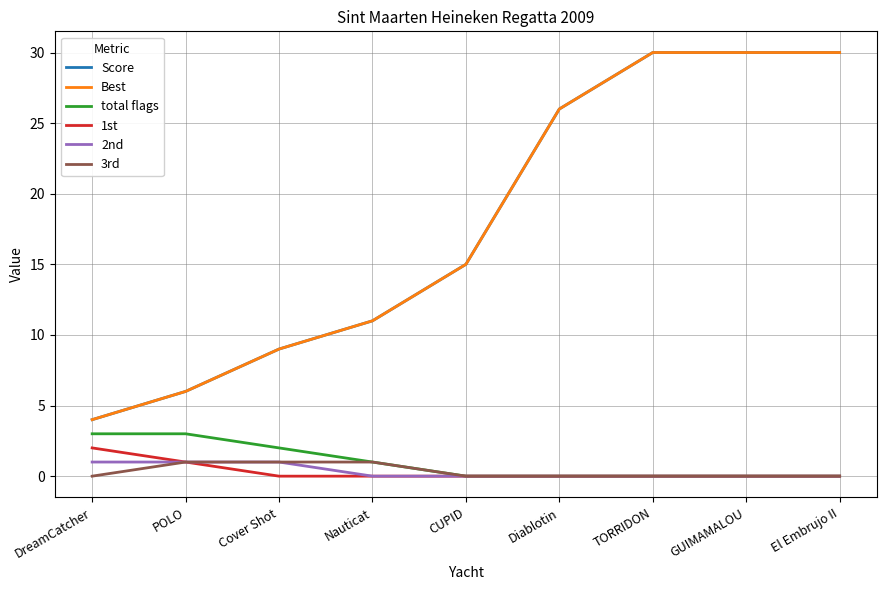

Reading left to right, what are all the values shown in this chart?

Score: DreamCatcher=4	POLO=6	Cover Shot=9	Nauticat=11	CUPID=15	Diablotin=26	TORRIDON=30	GUIMAMALOU=30	El Embrujo II=30
Best: DreamCatcher=4	POLO=6	Cover Shot=9	Nauticat=11	CUPID=15	Diablotin=26	TORRIDON=30	GUIMAMALOU=30	El Embrujo II=30
total flags: DreamCatcher=3	POLO=3	Cover Shot=2	Nauticat=1	CUPID=0	Diablotin=0	TORRIDON=0	GUIMAMALOU=0	El Embrujo II=0
1st: DreamCatcher=2	POLO=1	Cover Shot=0	Nauticat=0	CUPID=0	Diablotin=0	TORRIDON=0	GUIMAMALOU=0	El Embrujo II=0
2nd: DreamCatcher=1	POLO=1	Cover Shot=1	Nauticat=0	CUPID=0	Diablotin=0	TORRIDON=0	GUIMAMALOU=0	El Embrujo II=0
3rd: DreamCatcher=0	POLO=1	Cover Shot=1	Nauticat=1	CUPID=0	Diablotin=0	TORRIDON=0	GUIMAMALOU=0	El Embrujo II=0